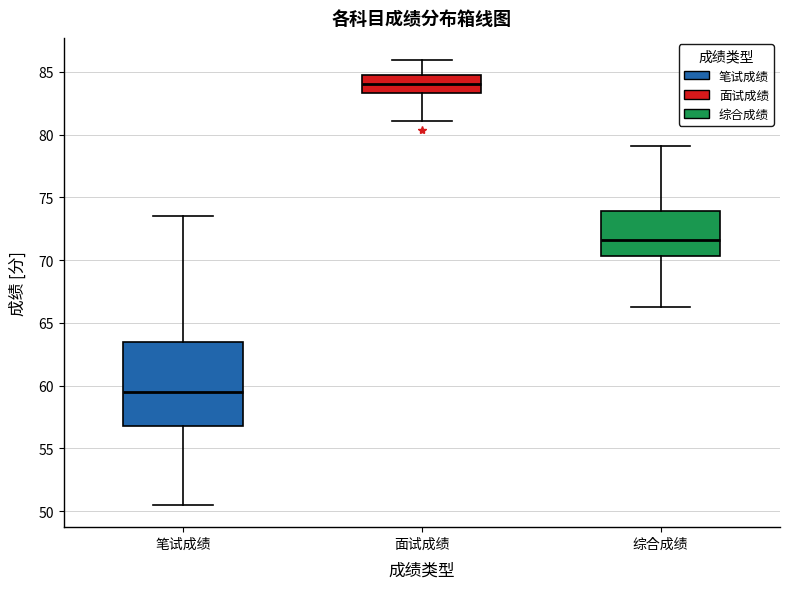

Reading left to right, transcribe this box plot: for each box, give where its median line is, the range the box spans, and where its two whiskers end, as read against the y-axis. The values are not printed on the chart, so give them approximately, as read against the axis.

笔试成绩: median 59.5, box 57.0 to 63.5, whiskers 50.5 to 73.5
面试成绩: median 84.0, box 83.5 to 84.5, whiskers 81.0 to 86.0
综合成绩: median 71.5, box 70.5 to 74.0, whiskers 66.5 to 79.0